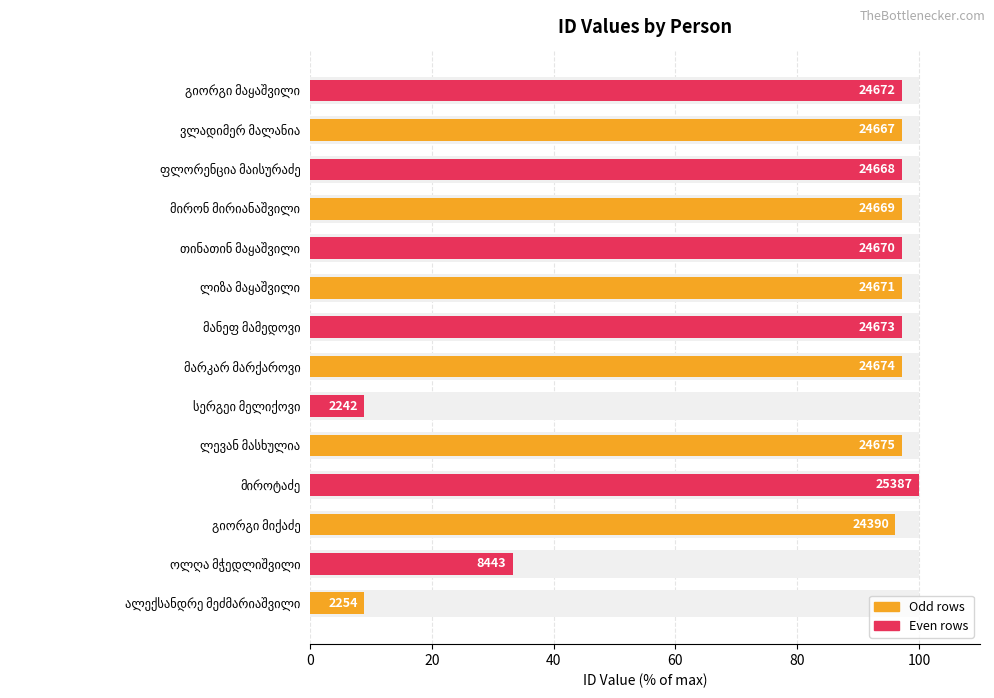

How many bars are there in total?

14